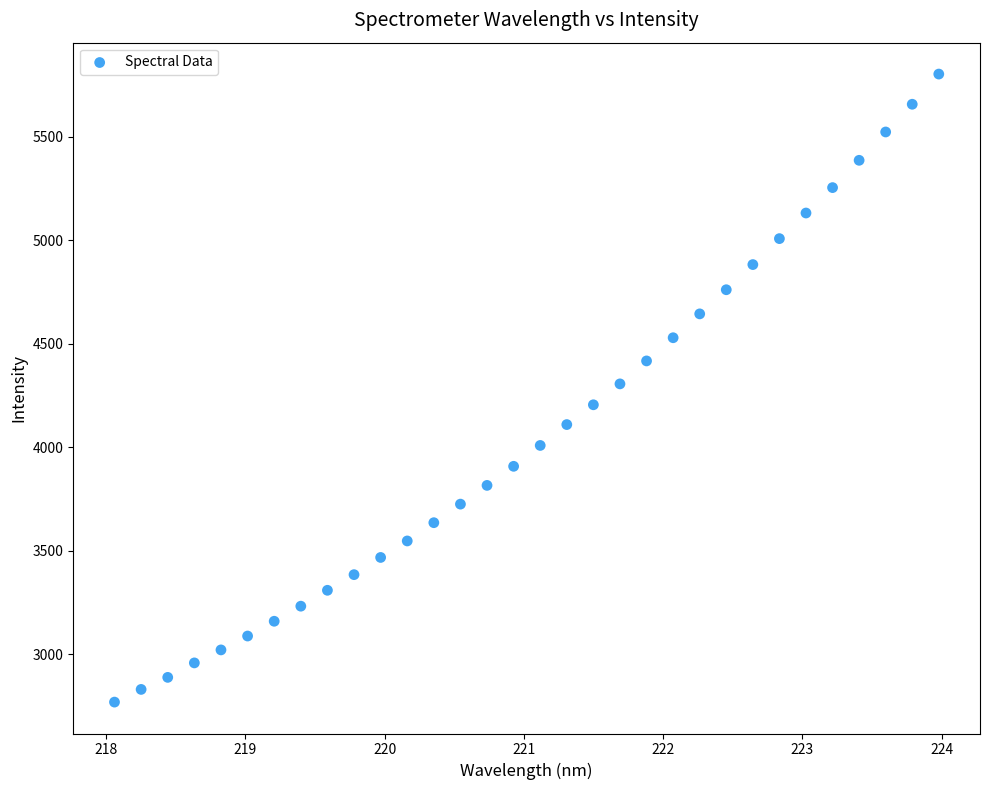

What is the range of Y values (max minus min)?

3035.3